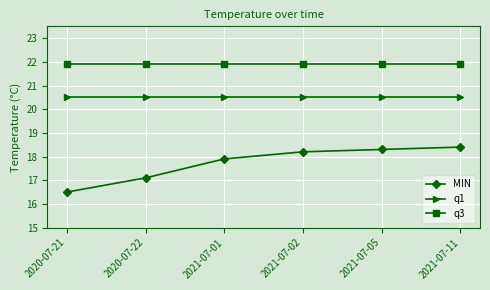

What position from the right is 2021-07-02?

3